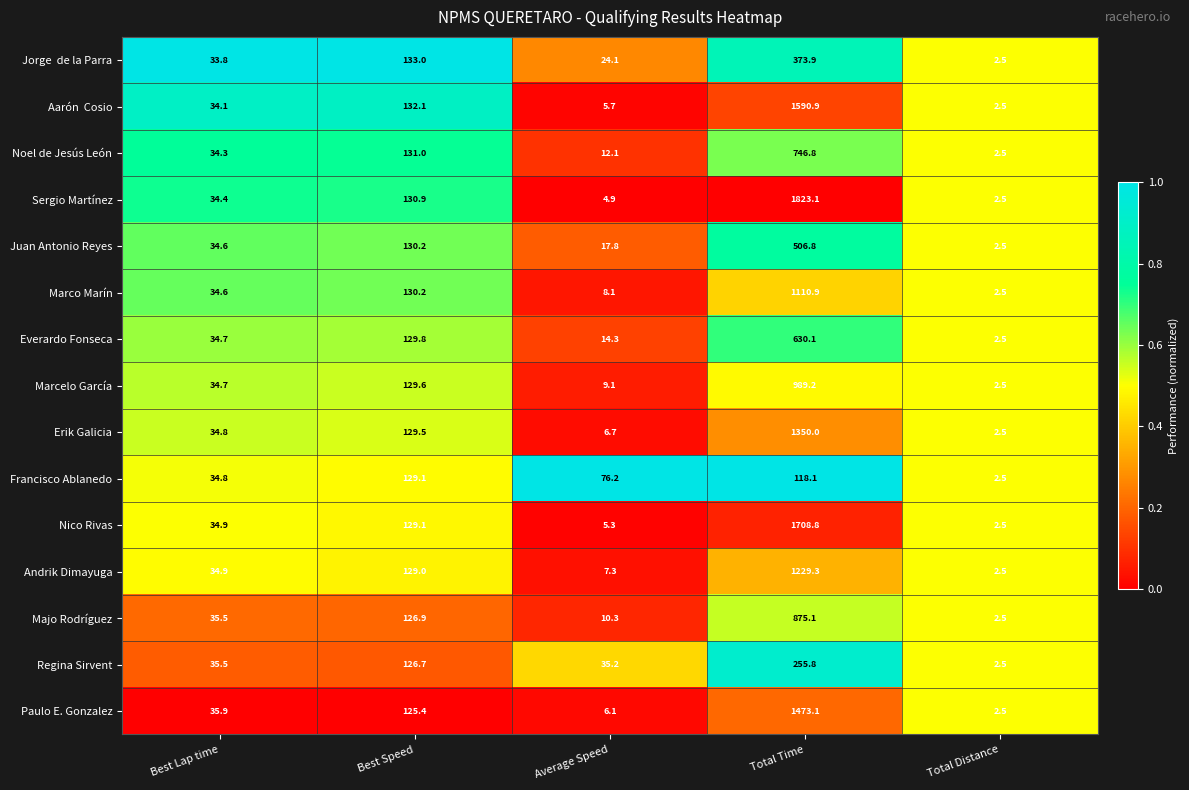

What is the spread (max minus min) of values at Average Speed?

71.3